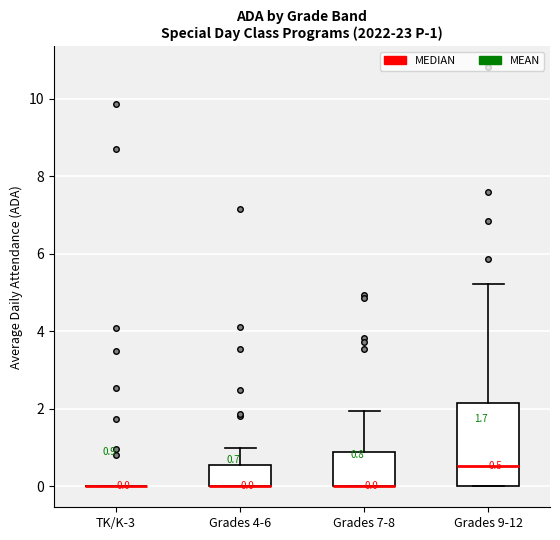

Comparing the boxes themselves (not the whiskers), which one is the tallest?

Grades 9-12